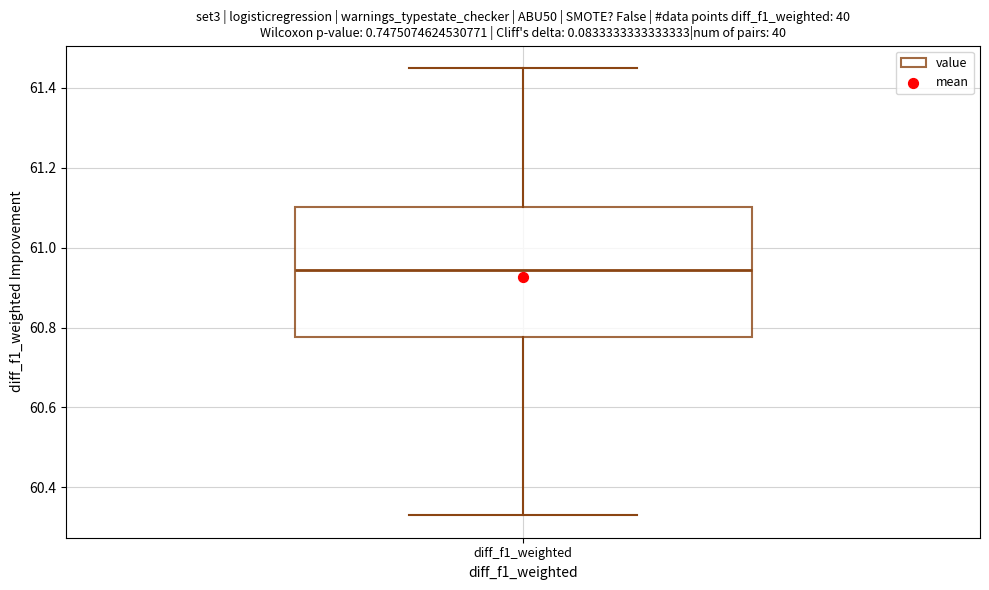

Where is the upper edge of the box for diff_f1_weighted on the y-axis? The values are not printed on the chart, so give them approximately, as read against the axis.

61.10